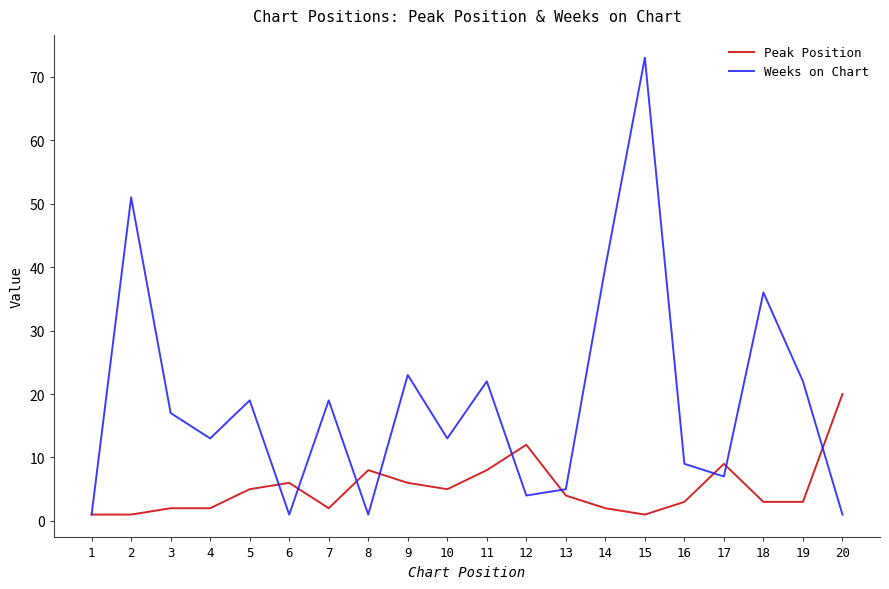

What is the total value across all series at 7?

21